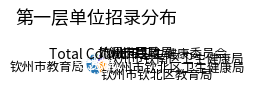

Does 钦州市卫生健康委员会 account for over 50% of the chart?

No